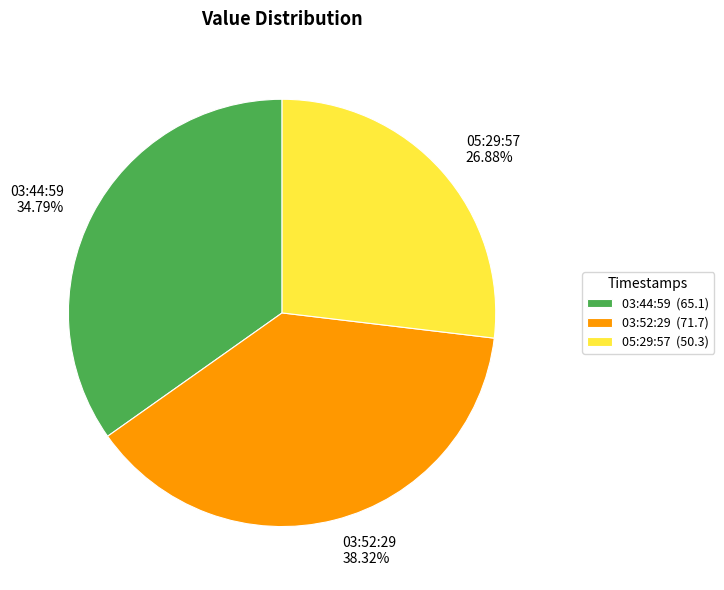

Rank the categories by value from lowest to highest.

05:29:57, 03:44:59, 03:52:29